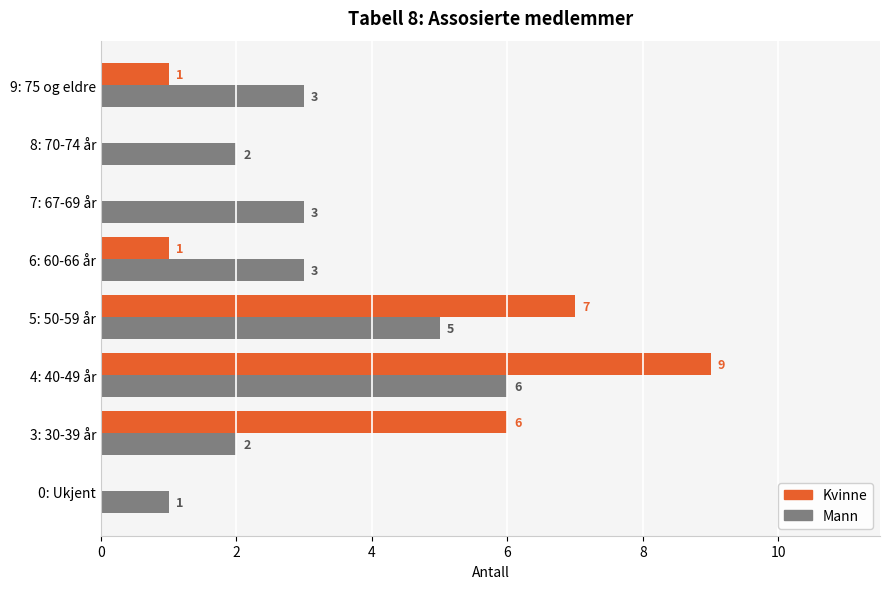

What is the sum of the Mann values at 0: Ukjent and 7: 67-69 år?

4